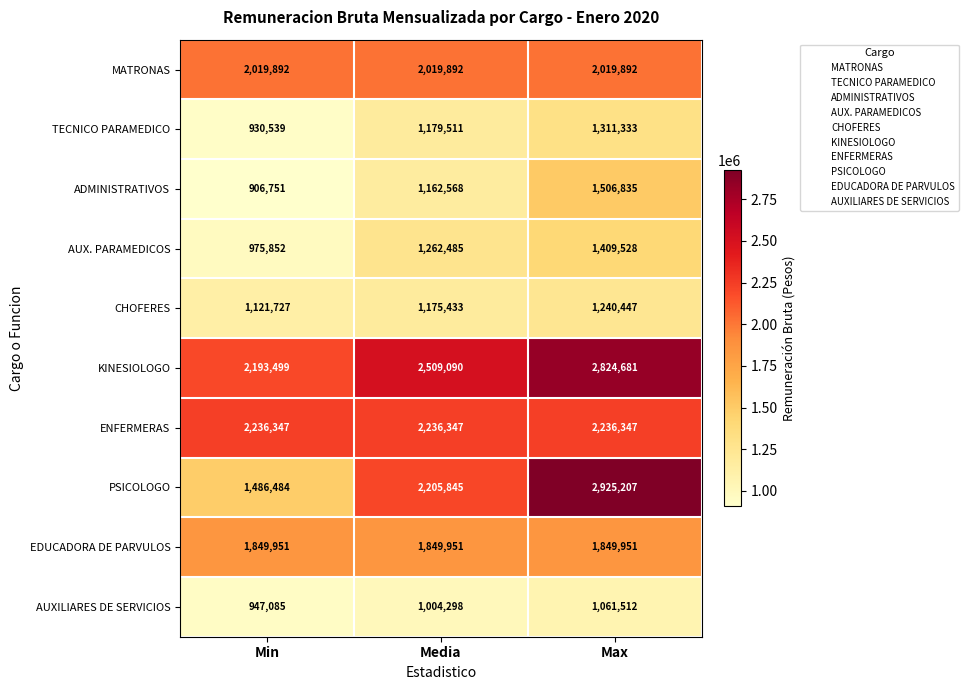

True or false: PSICOLOGO has a value of 2094915 at Min.

False